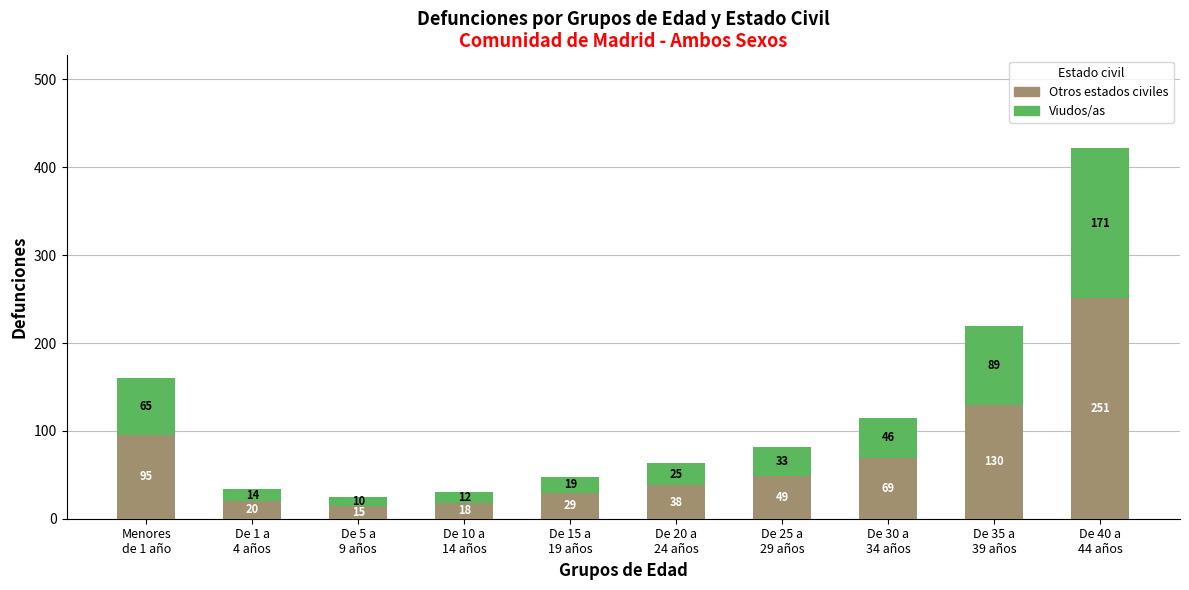

What are all the series names shown in the legend?

Otros estados civiles, Viudos/as